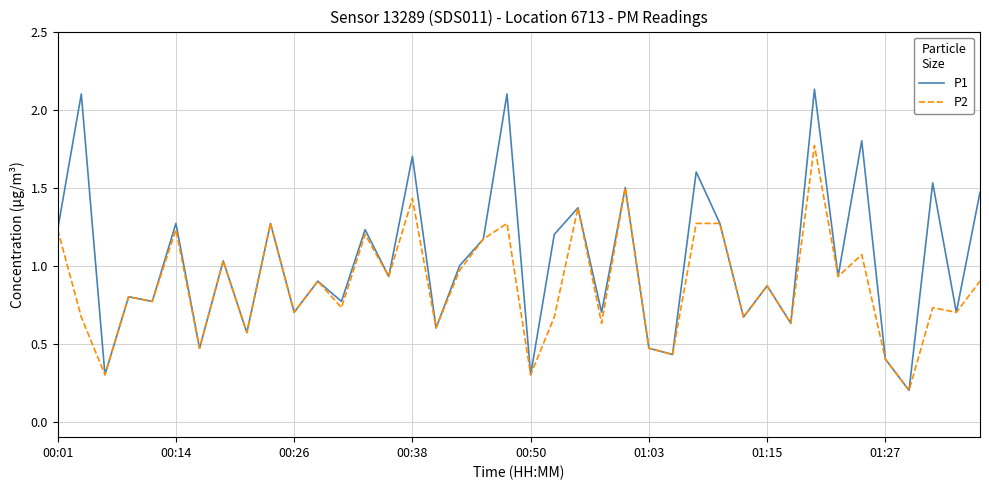

How many lines are shown in the chart?

2